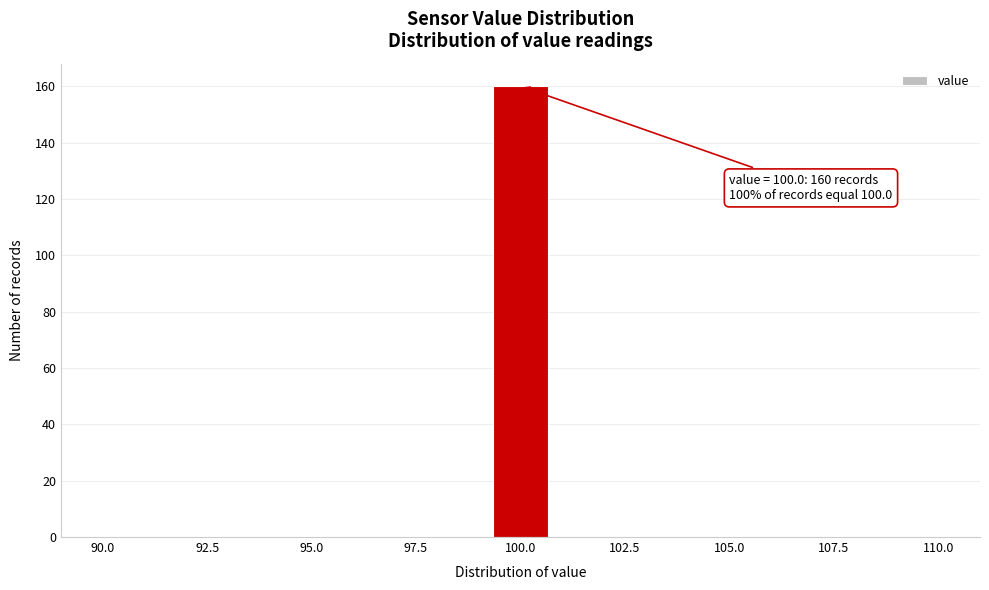

Read against the x-axis, roughly where is the centre of the tallest bar?

100.0